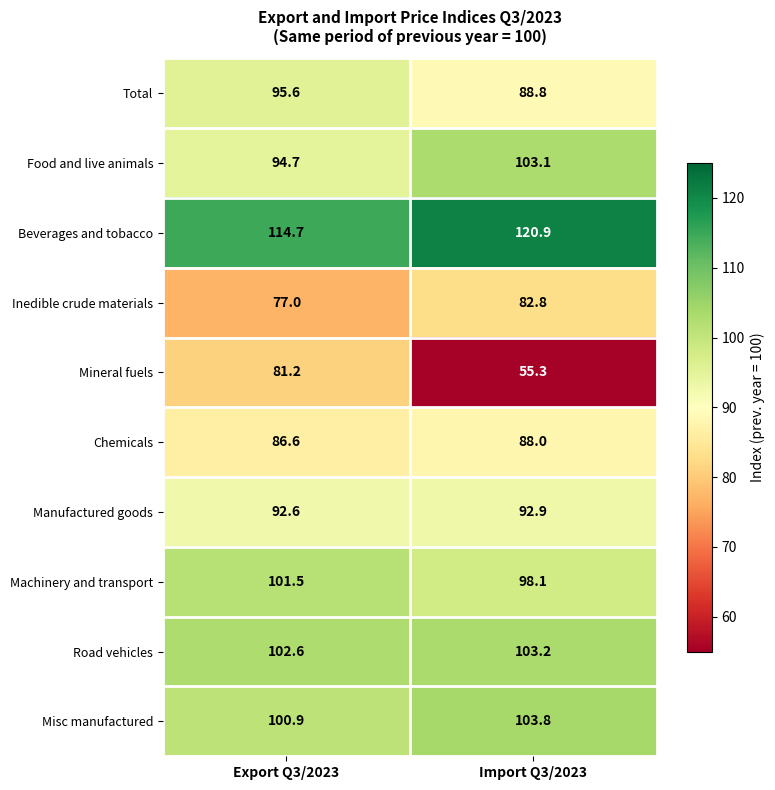

What is the difference between the maximum and minimum values in the Chemicals series?

1.4